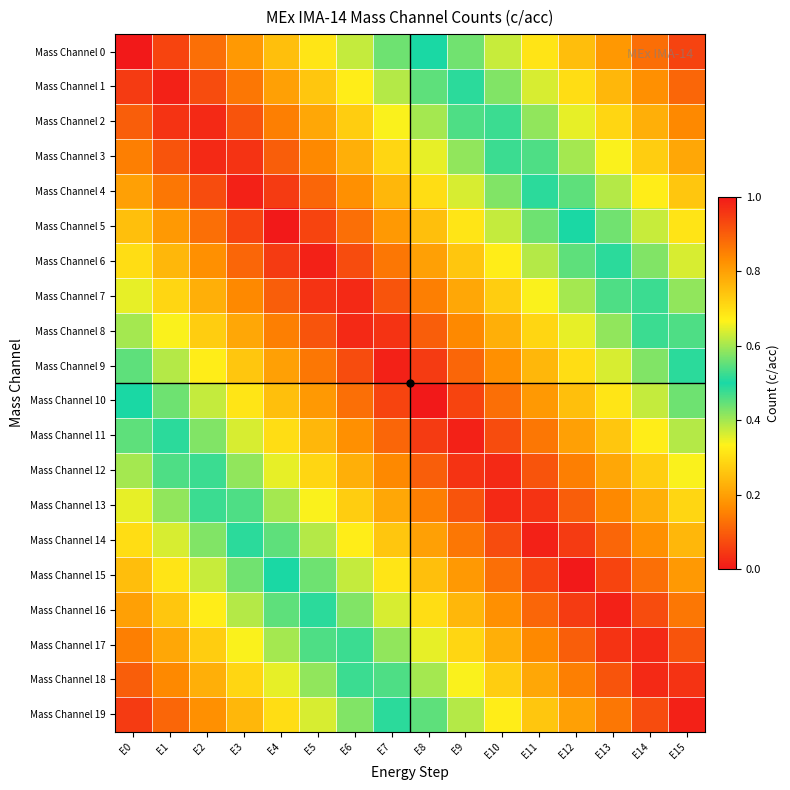

Reading right to left, what are all the values shown in this chart?

Mass Channel 0: E15=0.9	E14=0.9	E13=0.8	E12=0.8	E11=0.7	E10=0.6	E9=0.6	E8=0.5	E7=0.4	E6=0.4	E5=0.3	E4=0.2	E3=0.2	E2=0.1	E1=0.1	E0=0.0
Mass Channel 1: E15=0.9	E14=0.8	E13=0.8	E12=0.7	E11=0.6	E10=0.6	E9=0.5	E8=0.5	E7=0.4	E6=0.3	E5=0.3	E4=0.2	E3=0.1	E2=0.1	E1=0.0	E0=0.1
Mass Channel 2: E15=0.8	E14=0.8	E13=0.7	E12=0.7	E11=0.6	E10=0.5	E9=0.5	E8=0.4	E7=0.3	E6=0.3	E5=0.2	E4=0.1	E3=0.1	E2=0.0	E1=0.0	E0=0.1
Mass Channel 3: E15=0.8	E14=0.7	E13=0.7	E12=0.6	E11=0.5	E10=0.5	E9=0.4	E8=0.3	E7=0.3	E6=0.2	E5=0.2	E4=0.1	E3=0.0	E2=0.0	E1=0.1	E0=0.1
Mass Channel 4: E15=0.7	E14=0.7	E13=0.6	E12=0.6	E11=0.5	E10=0.4	E9=0.4	E8=0.3	E7=0.2	E6=0.2	E5=0.1	E4=0.0	E3=0.0	E2=0.1	E1=0.1	E0=0.2
Mass Channel 5: E15=0.7	E14=0.6	E13=0.6	E12=0.5	E11=0.4	E10=0.4	E9=0.3	E8=0.2	E7=0.2	E6=0.1	E5=0.1	E4=0.0	E3=0.1	E2=0.1	E1=0.2	E0=0.2
Mass Channel 6: E15=0.6	E14=0.6	E13=0.5	E12=0.5	E11=0.4	E10=0.3	E9=0.3	E8=0.2	E7=0.1	E6=0.1	E5=0.0	E4=0.0	E3=0.1	E2=0.2	E1=0.2	E0=0.3
Mass Channel 7: E15=0.6	E14=0.5	E13=0.5	E12=0.4	E11=0.3	E10=0.3	E9=0.2	E8=0.2	E7=0.1	E6=0.0	E5=0.0	E4=0.1	E3=0.2	E2=0.2	E1=0.3	E0=0.3
Mass Channel 8: E15=0.5	E14=0.5	E13=0.4	E12=0.3	E11=0.3	E10=0.2	E9=0.2	E8=0.1	E7=0.0	E6=0.0	E5=0.1	E4=0.2	E3=0.2	E2=0.3	E1=0.3	E0=0.4
Mass Channel 9: E15=0.5	E14=0.4	E13=0.4	E12=0.3	E11=0.2	E10=0.2	E9=0.1	E8=0.0	E7=0.0	E6=0.1	E5=0.1	E4=0.2	E3=0.3	E2=0.3	E1=0.4	E0=0.5
Mass Channel 10: E15=0.4	E14=0.4	E13=0.3	E12=0.2	E11=0.2	E10=0.1	E9=0.1	E8=0.0	E7=0.1	E6=0.1	E5=0.2	E4=0.2	E3=0.3	E2=0.4	E1=0.4	E0=0.5
Mass Channel 11: E15=0.4	E14=0.3	E13=0.3	E12=0.2	E11=0.1	E10=0.1	E9=0.0	E8=0.1	E7=0.1	E6=0.2	E5=0.2	E4=0.3	E3=0.4	E2=0.4	E1=0.5	E0=0.6
Mass Channel 12: E15=0.3	E14=0.3	E13=0.2	E12=0.2	E11=0.1	E10=0.0	E9=0.0	E8=0.1	E7=0.2	E6=0.2	E5=0.3	E4=0.3	E3=0.4	E2=0.5	E1=0.5	E0=0.6
Mass Channel 13: E15=0.3	E14=0.2	E13=0.2	E12=0.1	E11=0.0	E10=0.0	E9=0.1	E8=0.2	E7=0.2	E6=0.3	E5=0.3	E4=0.4	E3=0.5	E2=0.5	E1=0.6	E0=0.7
Mass Channel 14: E15=0.2	E14=0.2	E13=0.1	E12=0.1	E11=0.0	E10=0.1	E9=0.1	E8=0.2	E7=0.3	E6=0.3	E5=0.4	E4=0.4	E3=0.5	E2=0.6	E1=0.6	E0=0.7
Mass Channel 15: E15=0.2	E14=0.1	E13=0.1	E12=0.0	E11=0.1	E10=0.1	E9=0.2	E8=0.2	E7=0.3	E6=0.4	E5=0.4	E4=0.5	E3=0.6	E2=0.6	E1=0.7	E0=0.8
Mass Channel 16: E15=0.1	E14=0.1	E13=0.0	E12=0.1	E11=0.1	E10=0.2	E9=0.2	E8=0.3	E7=0.4	E6=0.4	E5=0.5	E4=0.6	E3=0.6	E2=0.7	E1=0.7	E0=0.8
Mass Channel 17: E15=0.1	E14=0.0	E13=0.0	E12=0.1	E11=0.2	E10=0.2	E9=0.3	E8=0.3	E7=0.4	E6=0.5	E5=0.5	E4=0.6	E3=0.7	E2=0.7	E1=0.8	E0=0.8
Mass Channel 18: E15=0.0	E14=0.0	E13=0.1	E12=0.2	E11=0.2	E10=0.3	E9=0.3	E8=0.4	E7=0.5	E6=0.5	E5=0.6	E4=0.7	E3=0.7	E2=0.8	E1=0.8	E0=0.9
Mass Channel 19: E15=0.0	E14=0.1	E13=0.1	E12=0.2	E11=0.3	E10=0.3	E9=0.4	E8=0.4	E7=0.5	E6=0.6	E5=0.6	E4=0.7	E3=0.8	E2=0.8	E1=0.9	E0=0.9